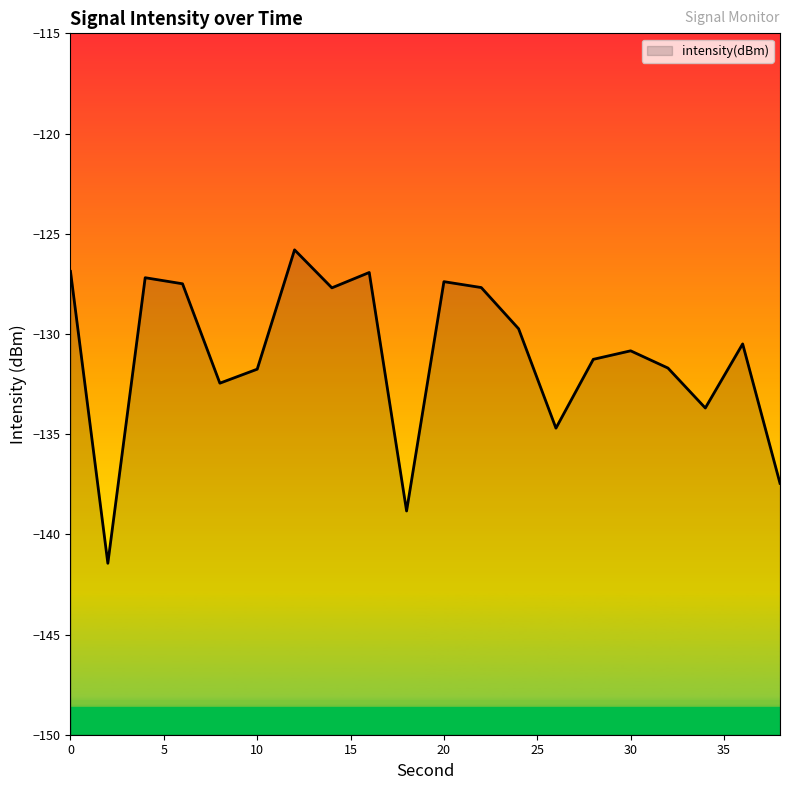

How many points are lower than both their immediate neighbors (excluding endpoints)?

6